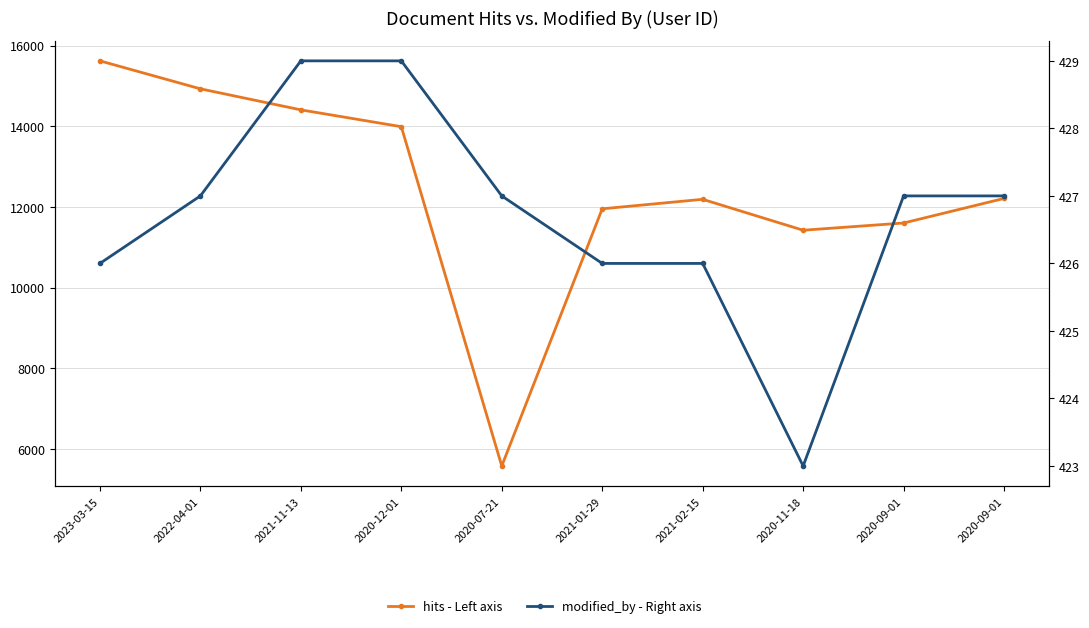

What is the label of the 3rd point from the left?

2021-11-13